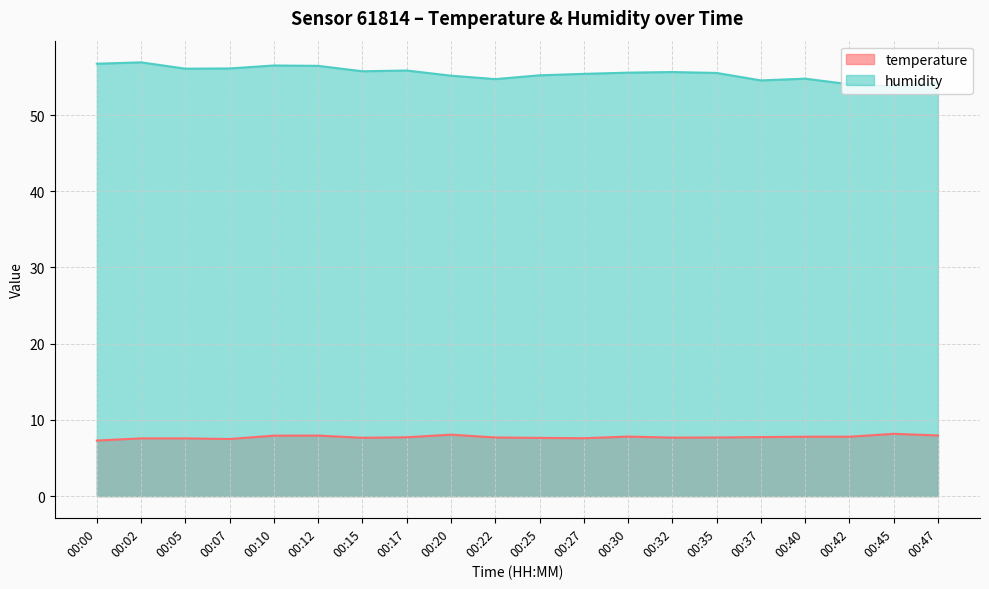

Reading left to right, transcribe all the data shown in this chart.

temperature: 00:00=7.3	00:02=7.6	00:05=7.6	00:07=7.5	00:10=7.9	00:12=7.9	00:15=7.7	00:17=7.7	00:20=8.1	00:22=7.7	00:25=7.6	00:27=7.6	00:30=7.8	00:32=7.7	00:35=7.7	00:37=7.7	00:40=7.8	00:42=7.8	00:45=8.2	00:47=8.0
humidity: 00:00=56.7	00:02=56.9	00:05=56.1	00:07=56.1	00:10=56.5	00:12=56.5	00:15=55.8	00:17=55.9	00:20=55.2	00:22=54.7	00:25=55.2	00:27=55.4	00:30=55.6	00:32=55.6	00:35=55.5	00:37=54.5	00:40=54.8	00:42=54.0	00:45=53.8	00:47=54.2